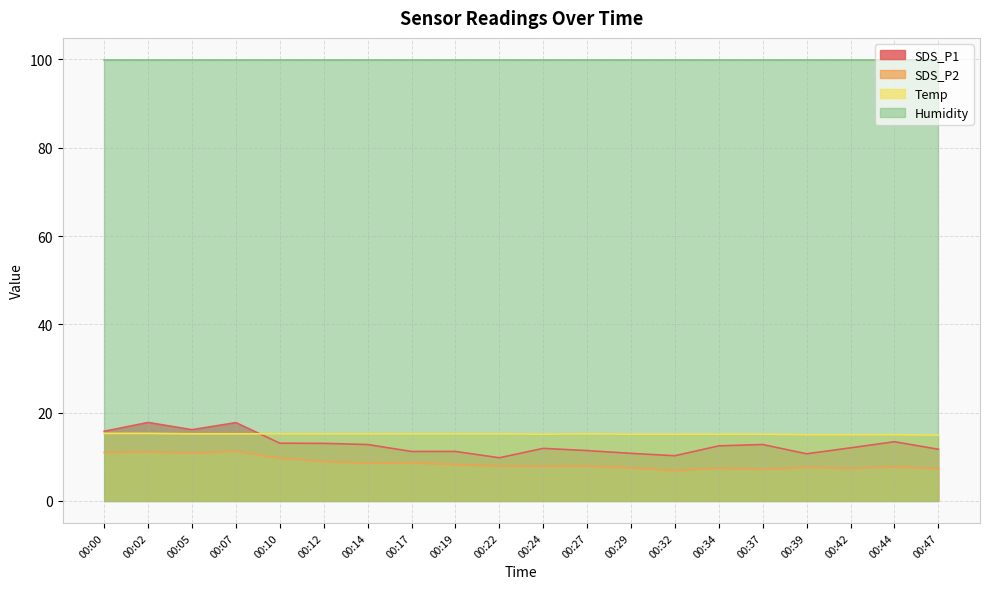

True or false: SDS_P2 and Temp cross at least once.

False